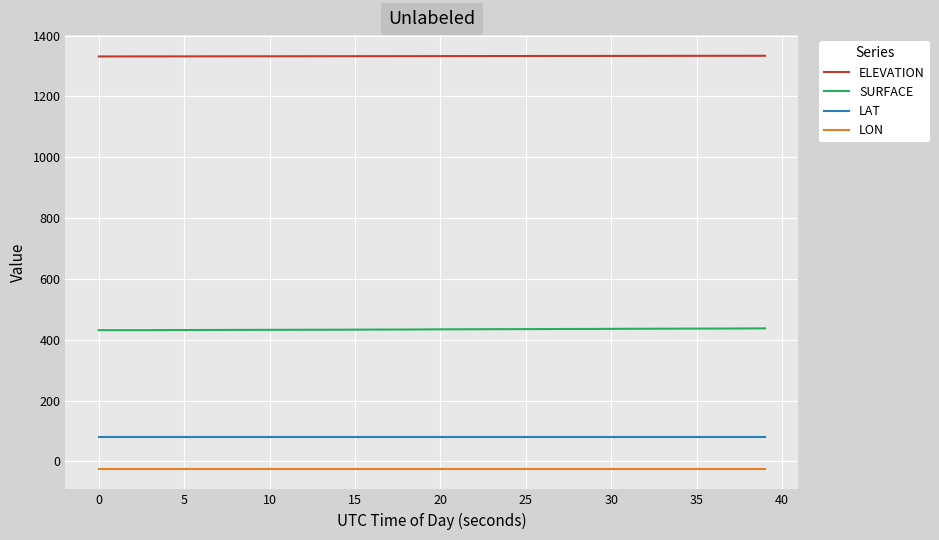

True or false: SURFACE and LON intersect in this chart.

False